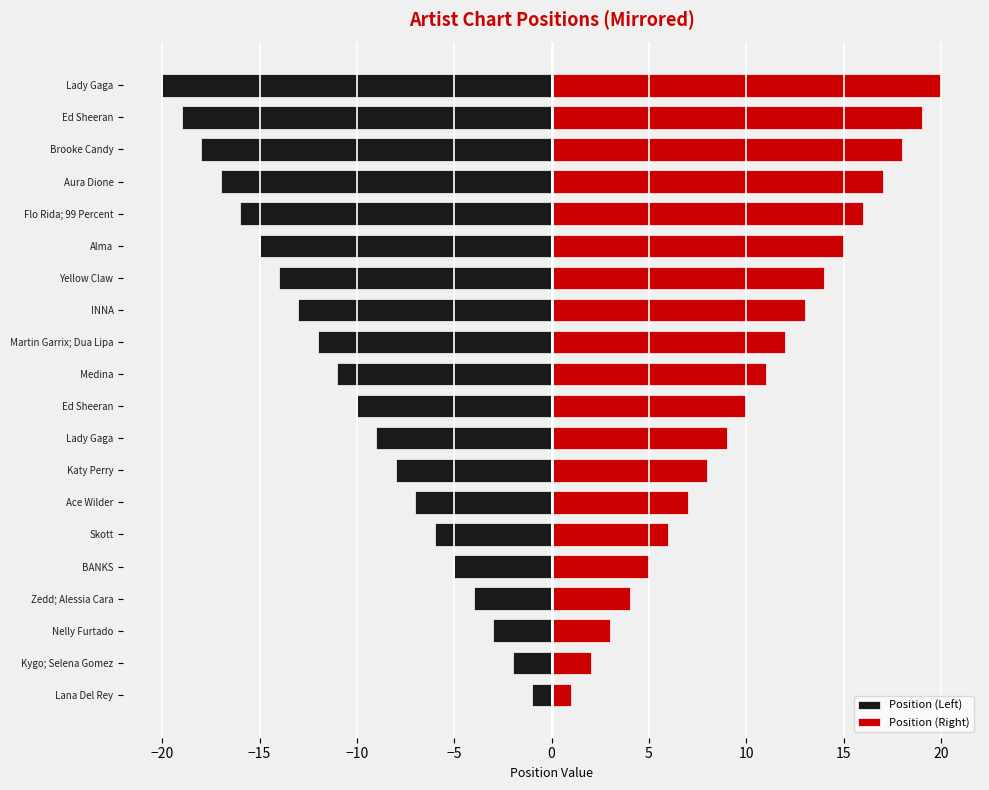

Is the value of Position (Right) at INNA greater than the value of Position (Left) at Kygo; Selena Gomez?

Yes